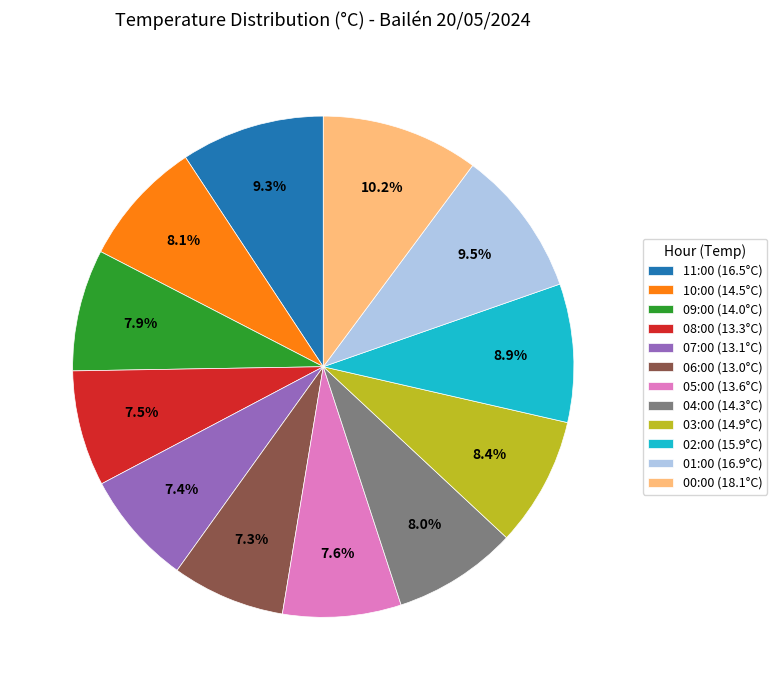

What percentage is the 06:00 slice, to the nearest percent?

7%